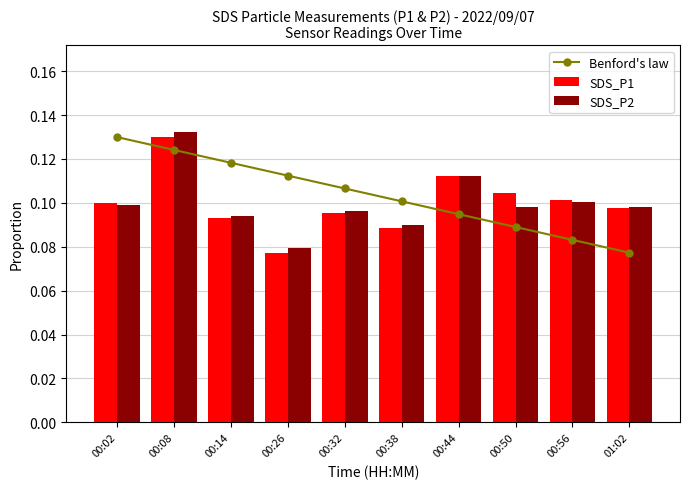

Rank the categories by Benford's law value from highest to lowest.

00:02, 00:08, 00:14, 00:26, 00:32, 00:38, 00:44, 00:50, 00:56, 01:02